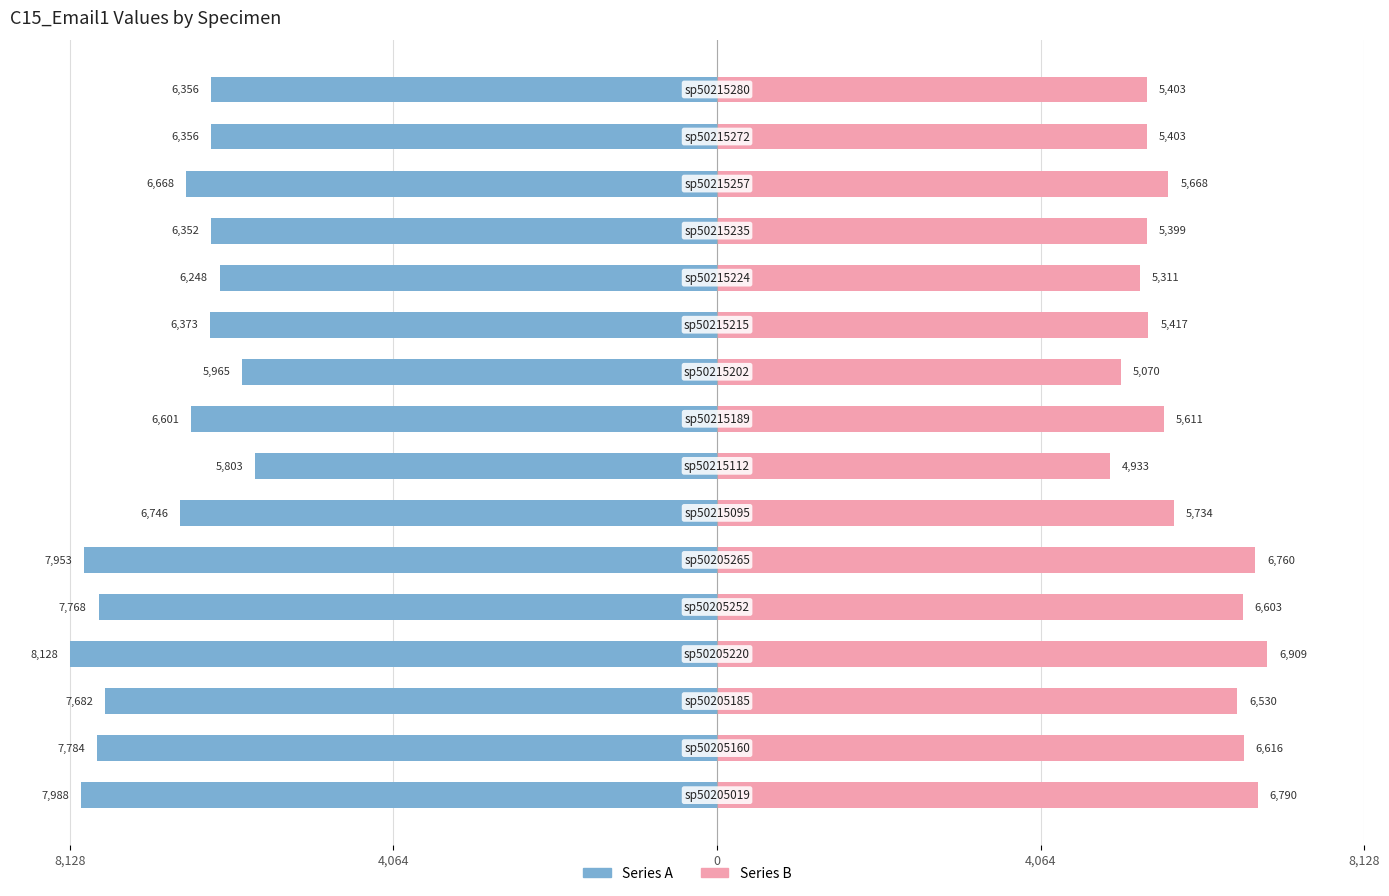

The value of Series B at 5 is 6760.1. True or false?

True